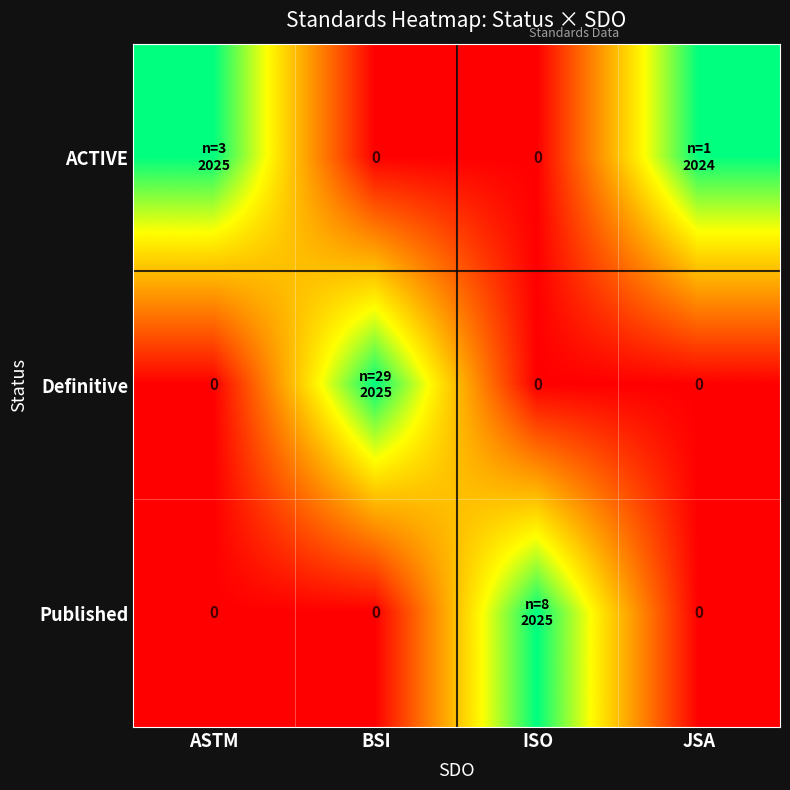

What is the difference between the maximum and minimum values in the ACTIVE series?

1.0